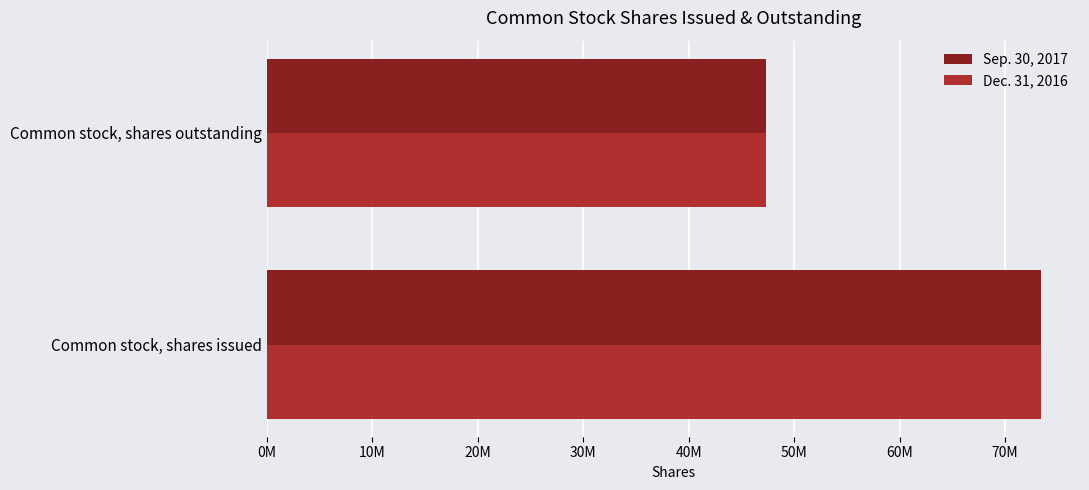

Rank the categories by Sep. 30, 2017 value from highest to lowest.

Common stock, shares issued, Common stock, shares outstanding